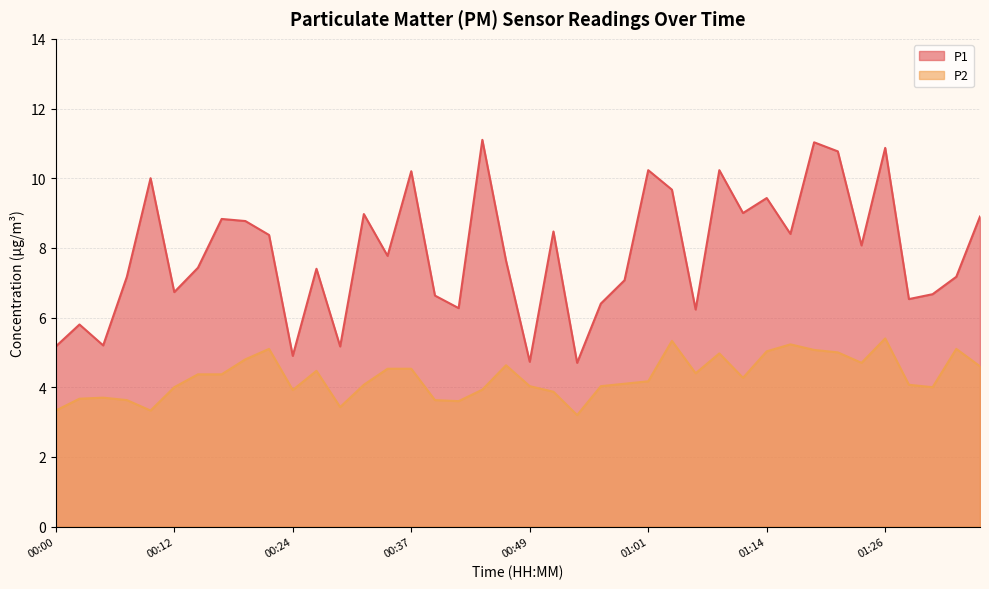

Count the number of data series in this chart.

2